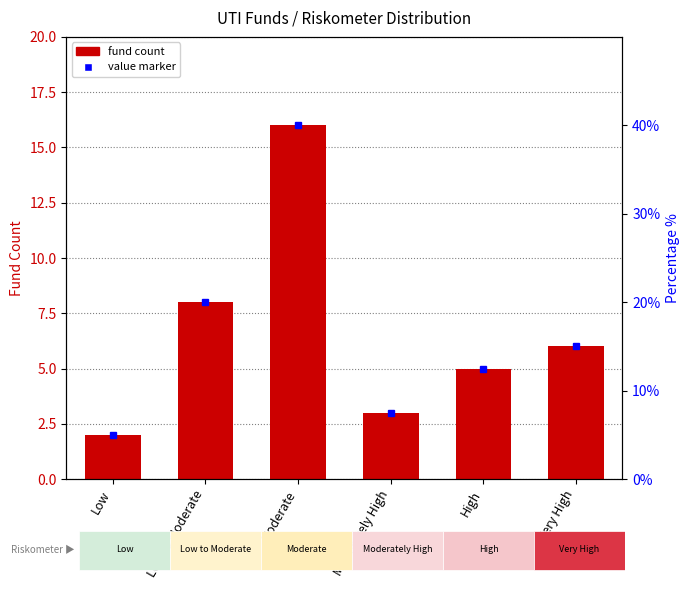

What is the value of the Count bar at the 2nd from the left?

8